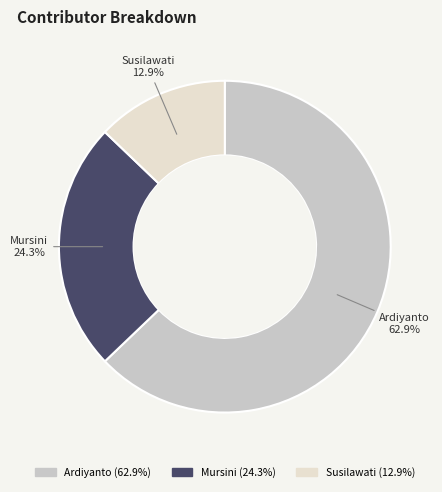

Do Ardiyanto and Susilawati together represent more than half of the pie?

Yes